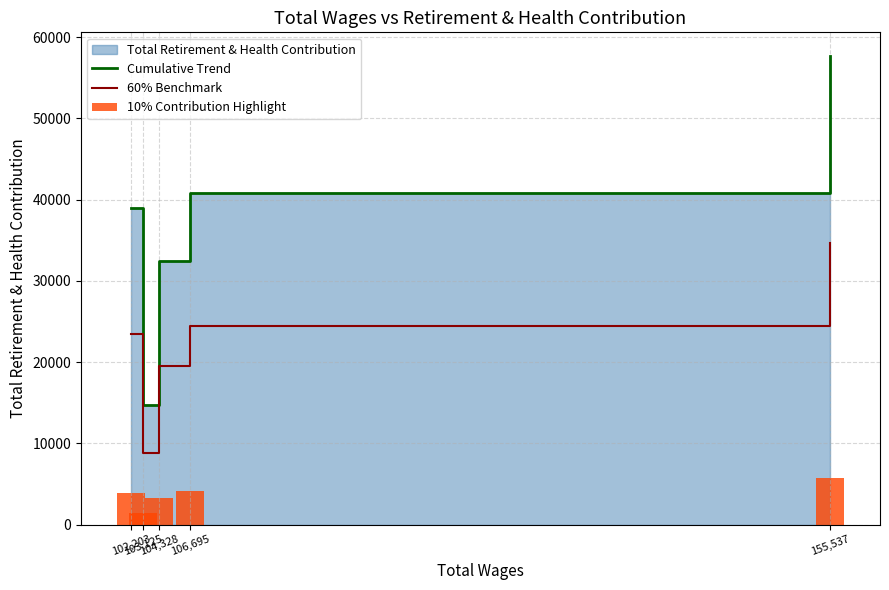

What is the difference between the maximum and second lowest values in the 10% Contribution Highlight series?

2526.1